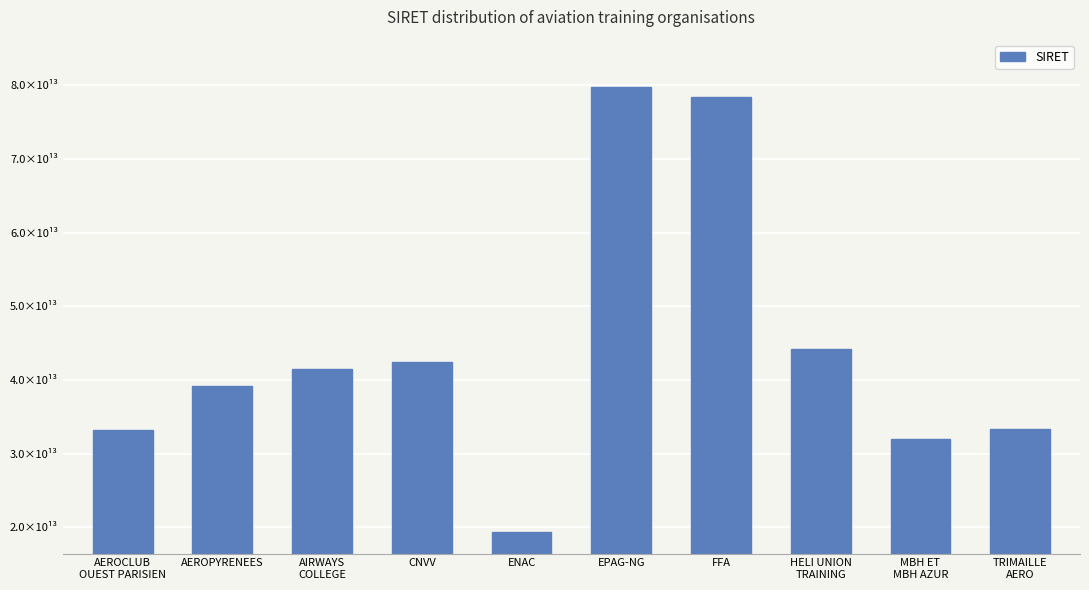

What is the minimum value shown in the chart?

19311256200015